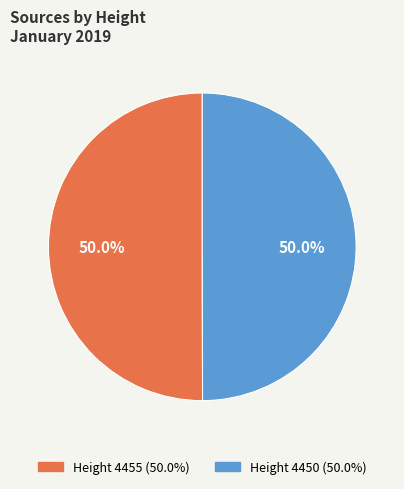

Which slice is the smallest?

4450